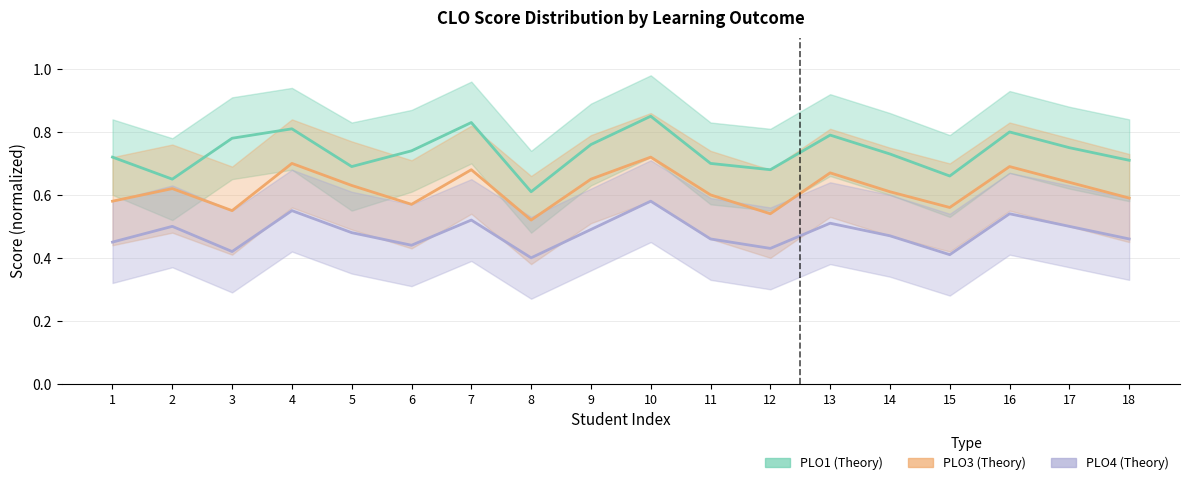

How many interior local valleys does the PLO4 (Theory) series have?

5